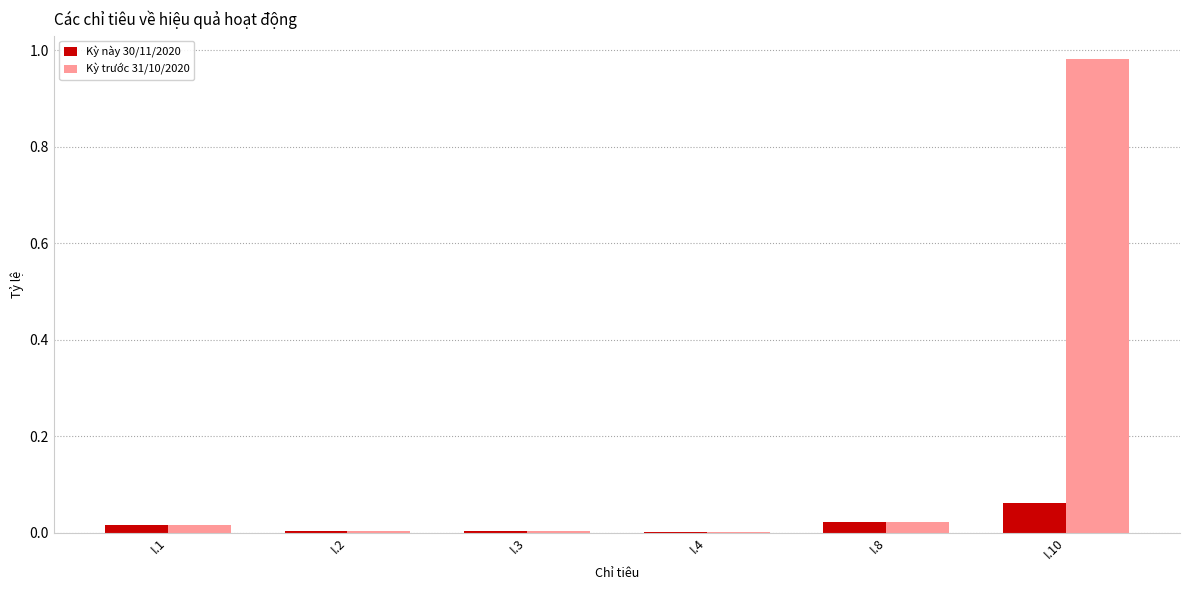

At which category is the sum across all series the highest?

I.10